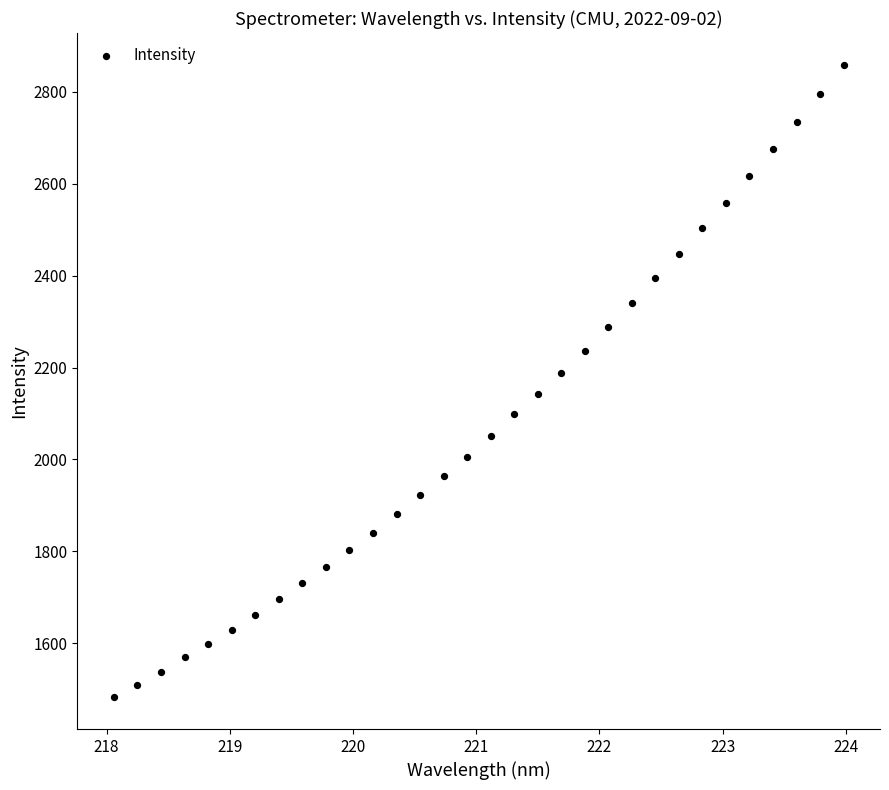

What is the range of Y values (max minus min)?

1376.2